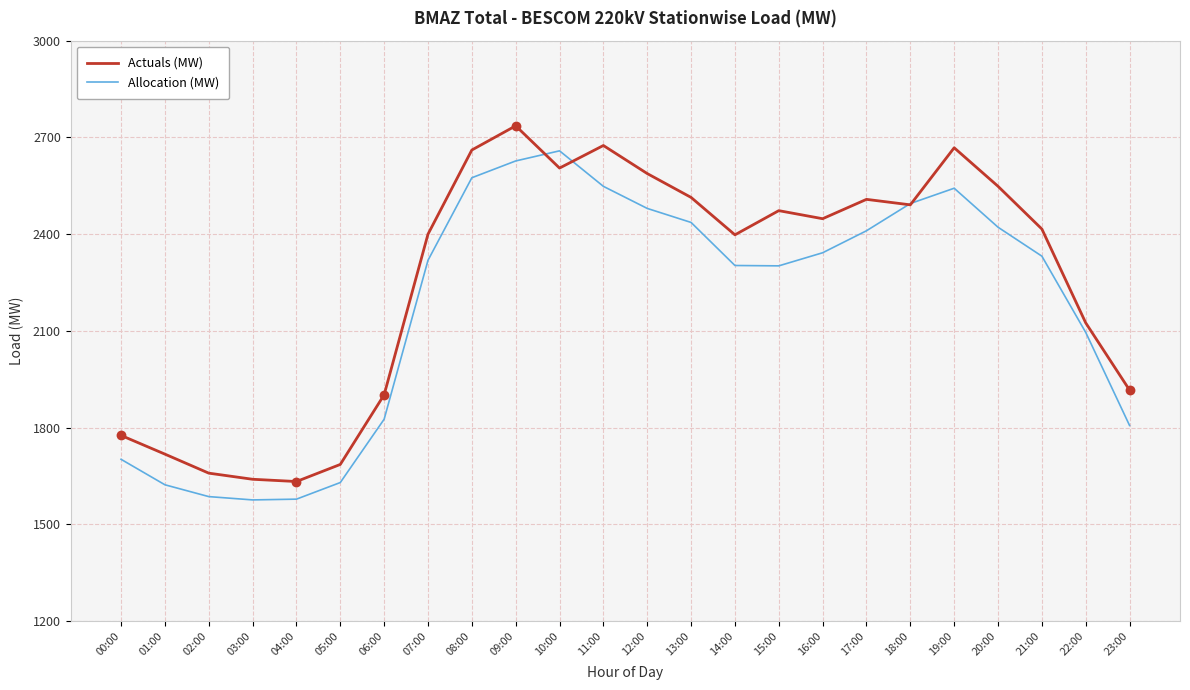

Between 07:00 and 12:00, which series saw the biggest shift?

Actuals (MW)